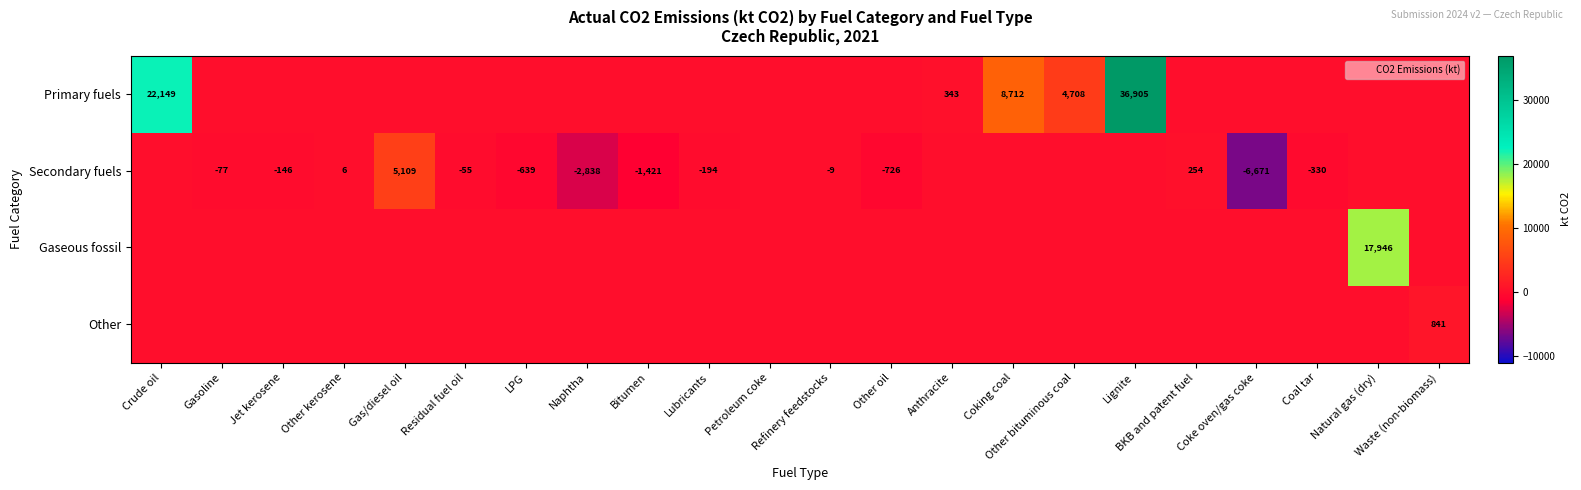

What is the total value across all series at Lignite?

36904.6